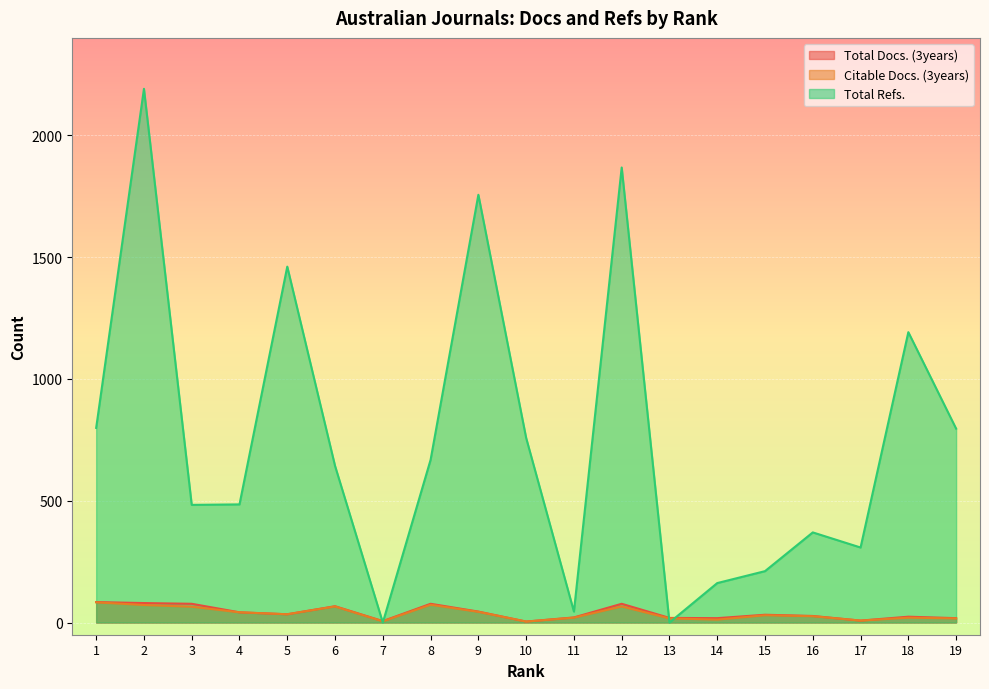

Rank the series by their maximum value, from lowest to highest.

Citable Docs. (3years), Total Docs. (3years), Total Refs.